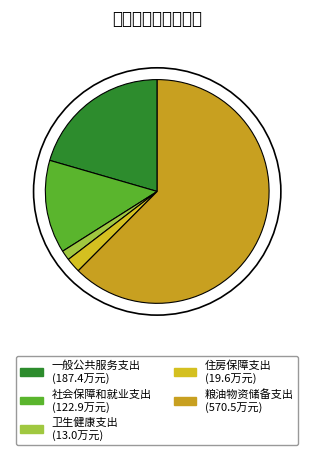

What is the majority slice?

粮油物资储备支出